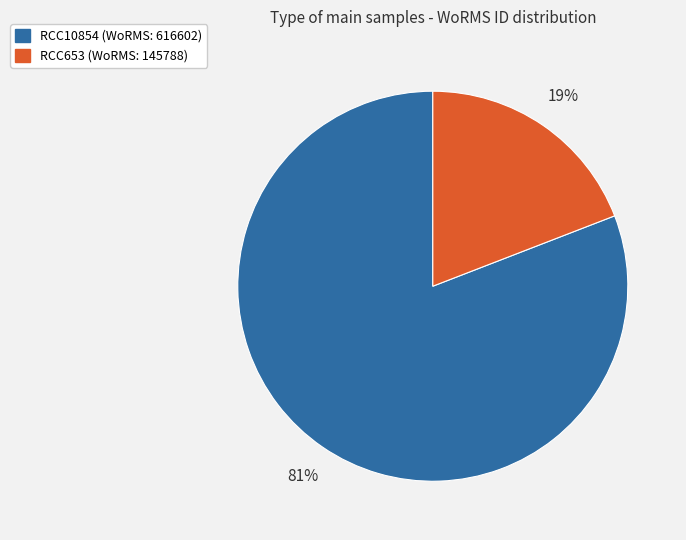

True or false: RCC10854 accounts for 81% of the total.

True